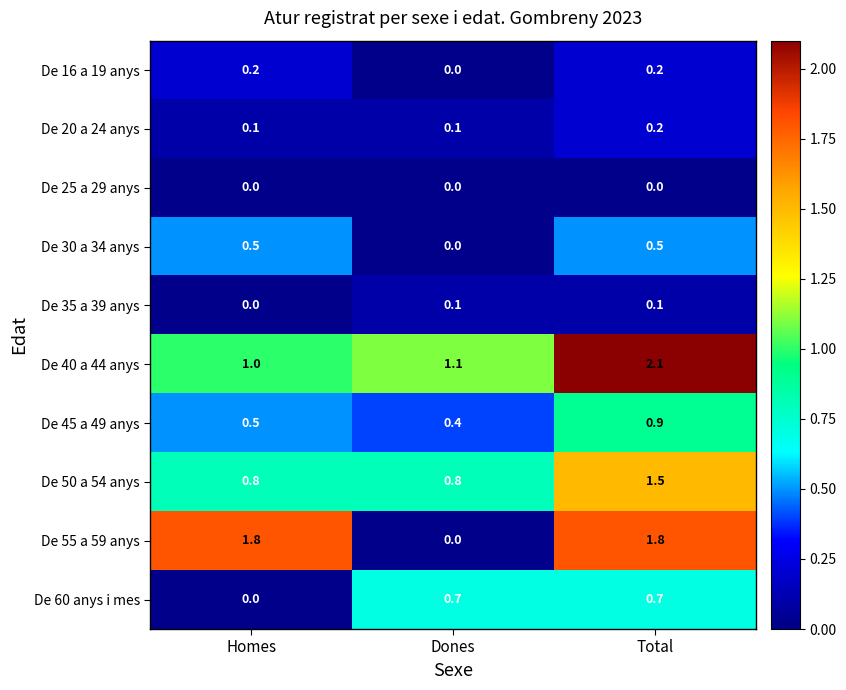

What is the sum of all De 40 a 44 anys values?

4.2